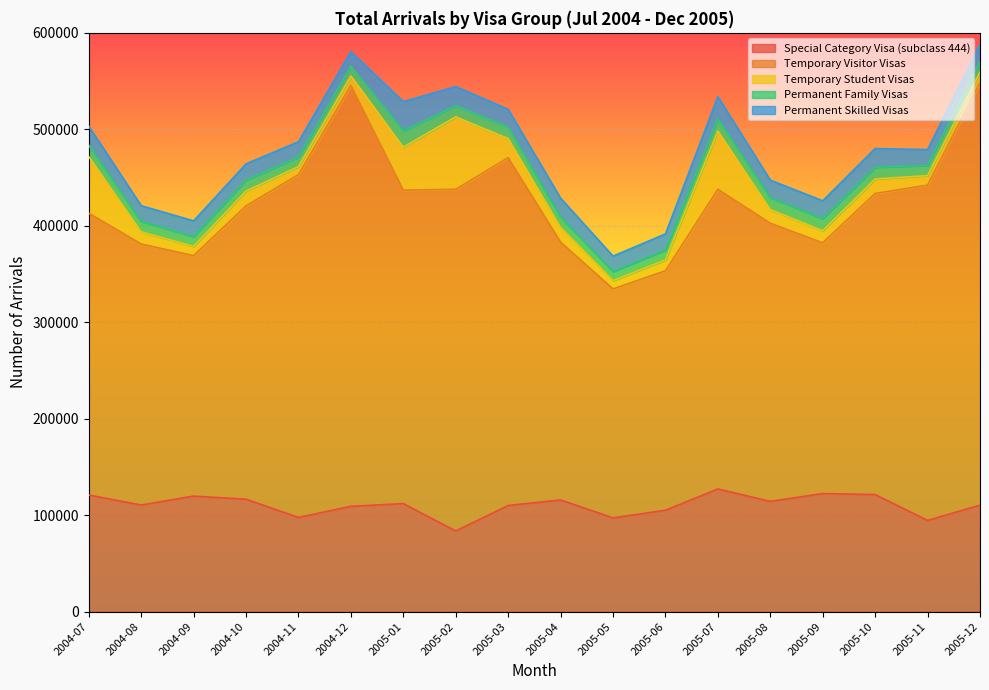

What is the difference between the maximum and second lowest values in the Temporary Visitor Visas series?

189700